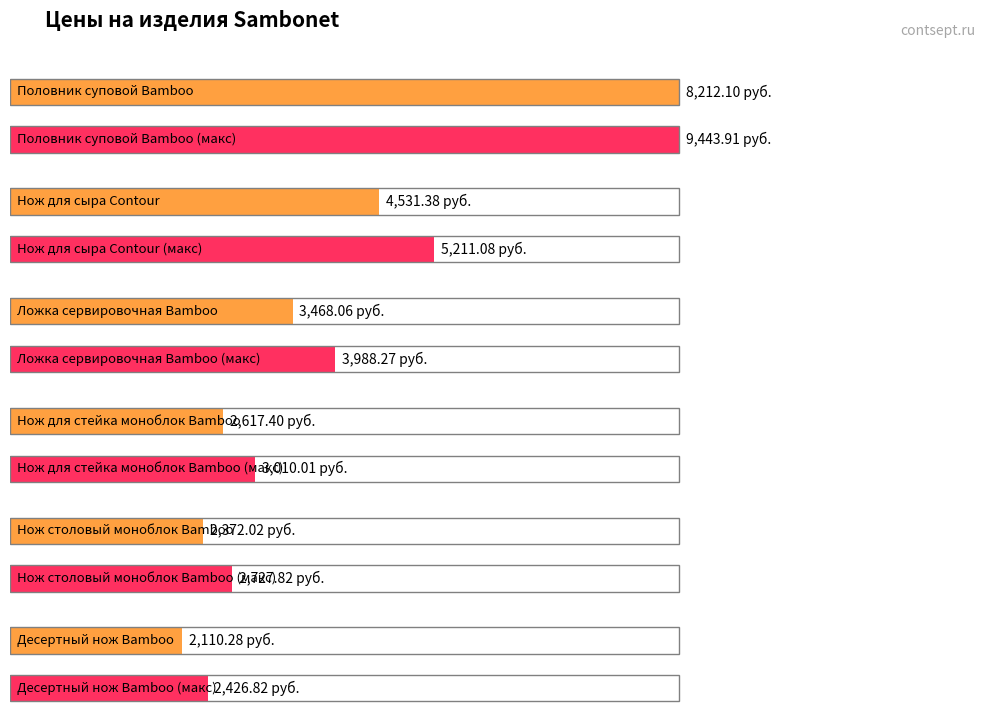

Count the number of data series in this chart.

1